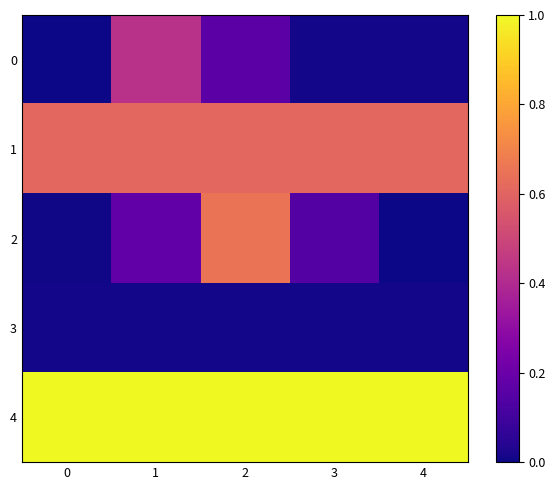

Which series has the largest total across all categories?

4